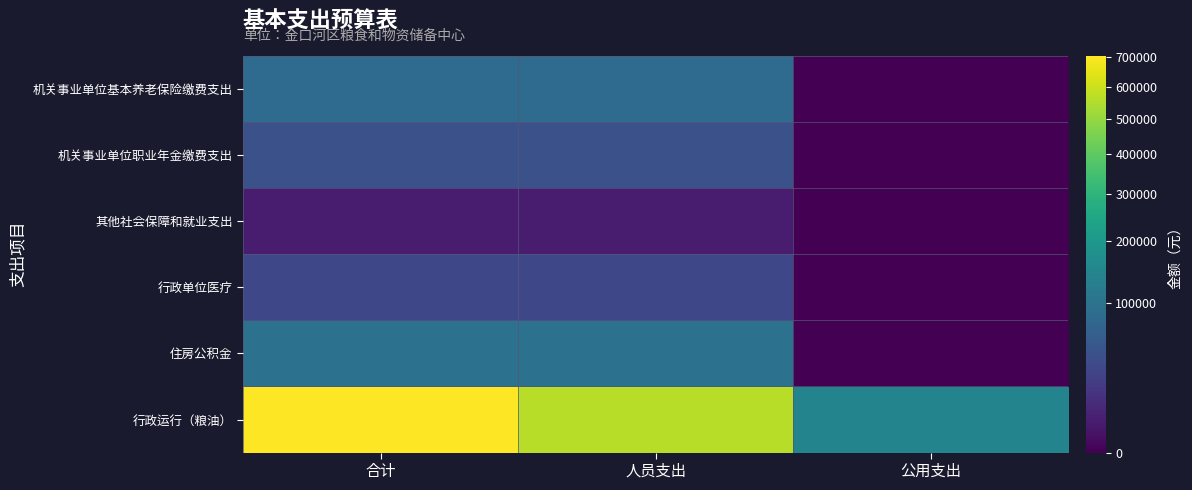

Which series has the largest range (max minus min)?

行政运行（粮油）